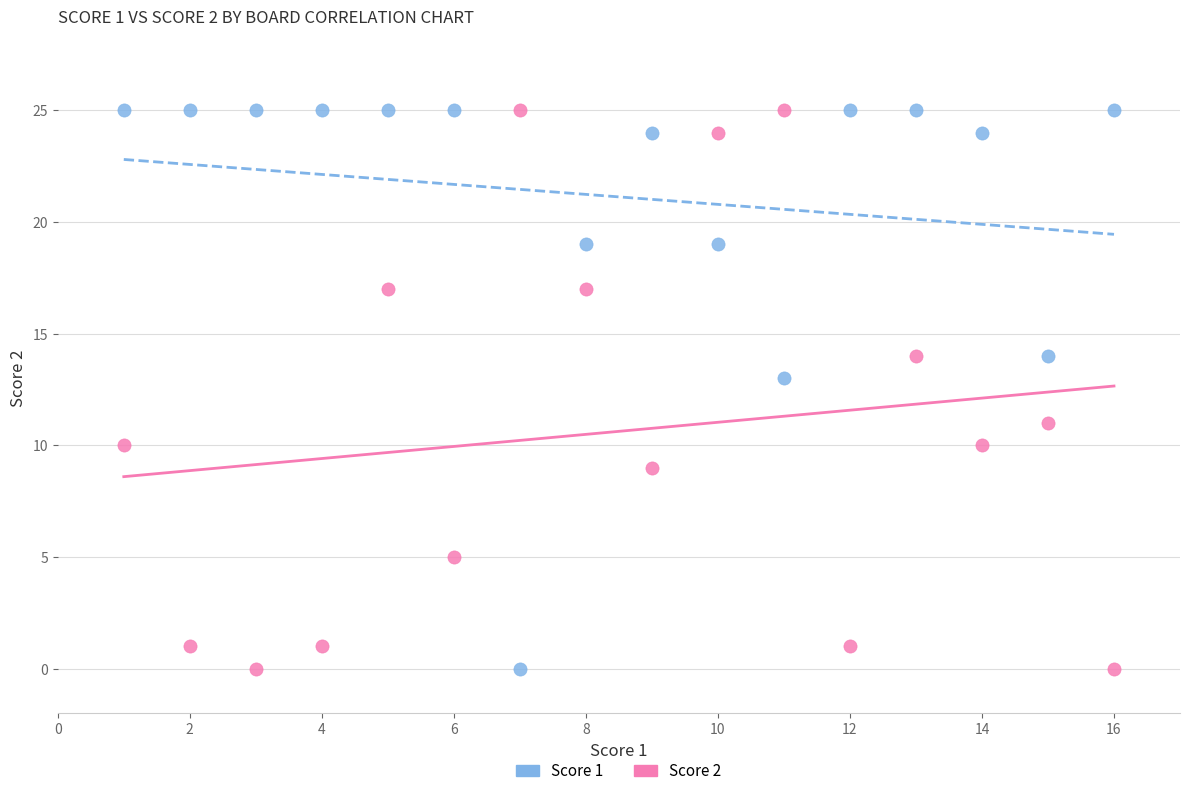

What are all the series names shown in the legend?

Score 1, Score 2